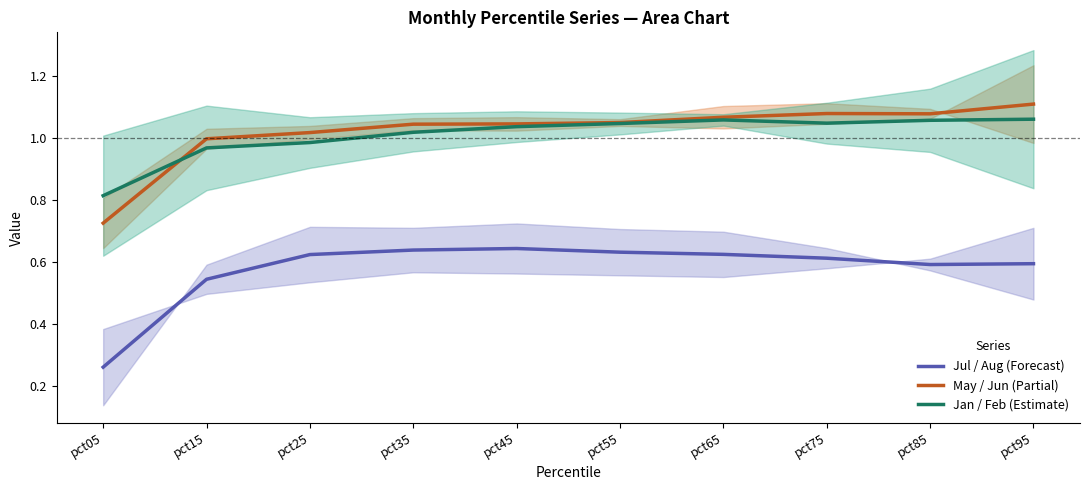

What is the difference between the maximum and minimum values in the Jan / Feb (Estimate) series?

0.2